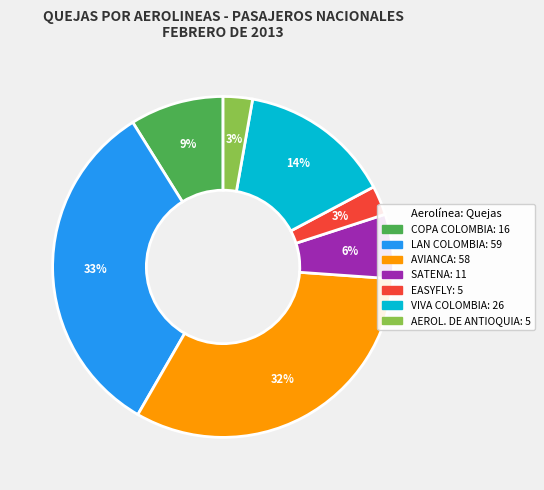

Is the sum of EASYFLY and VIVA COLOMBIA greater than half?

No